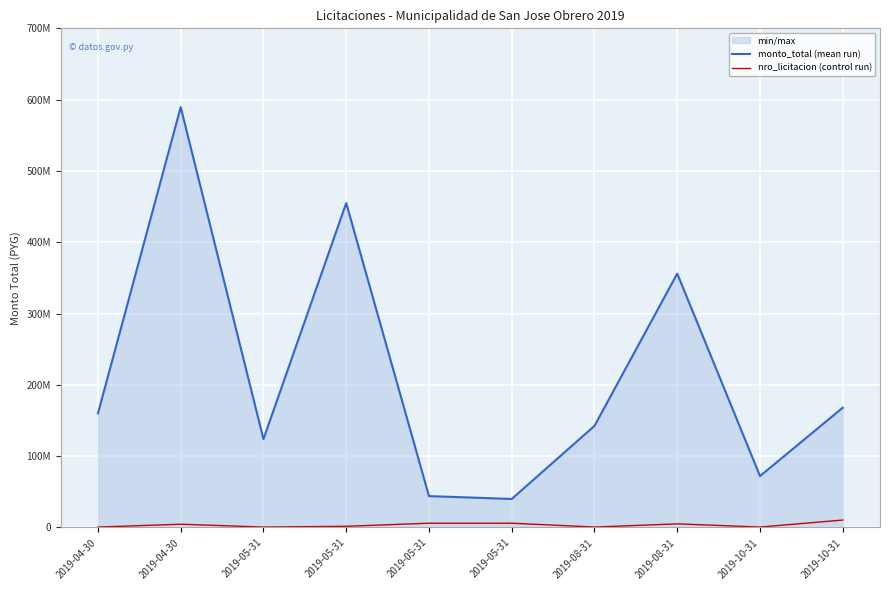

At which category does monto_total (mean run) reach its first local peak?

2019-04-30